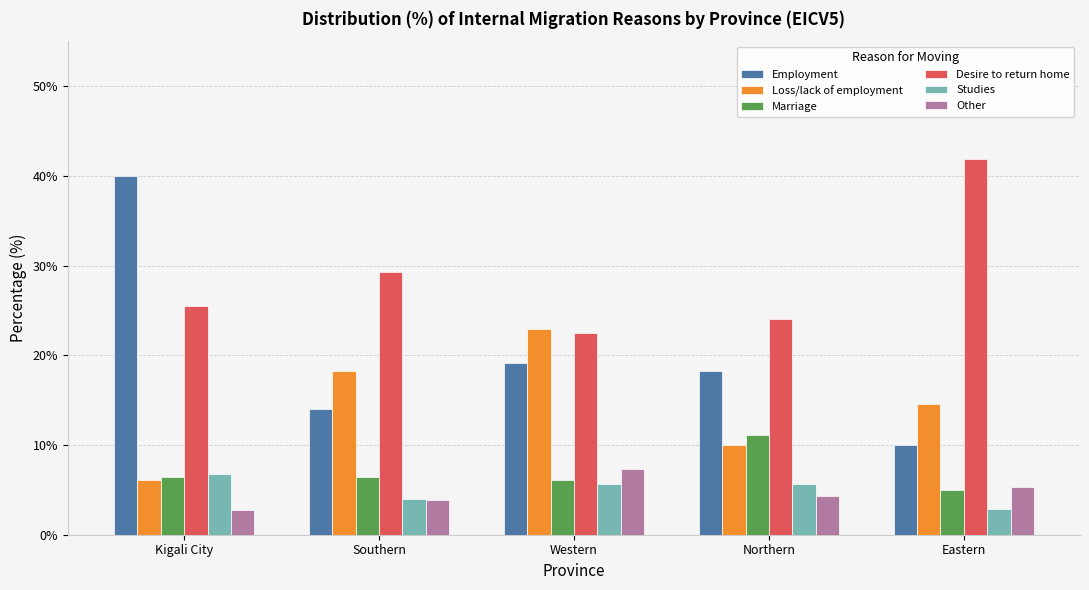

What is the approximate value of Desire to return home at Southern?

29.3